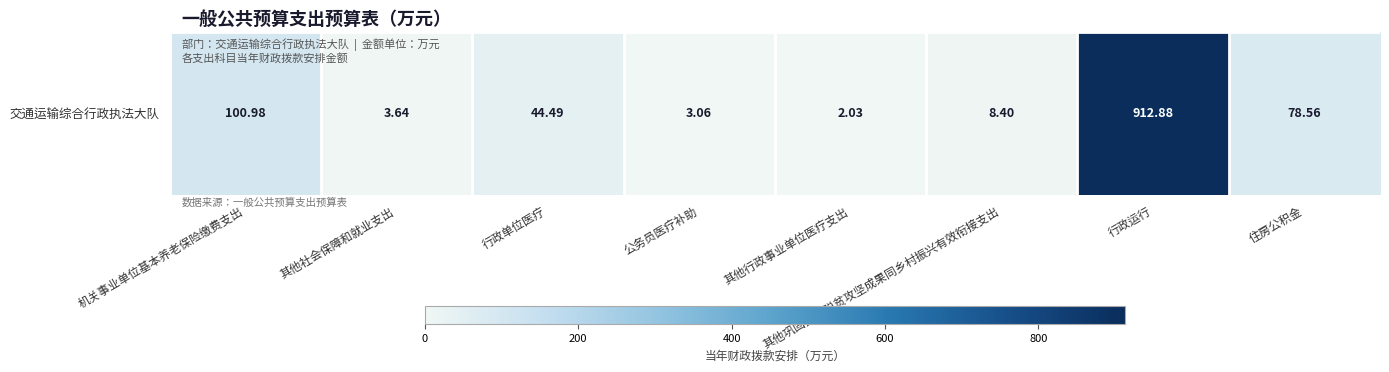

What is the ratio of the value at 其他行政事业单位医疗支出 to the value at 其他社会保障和就业支出?

0.6